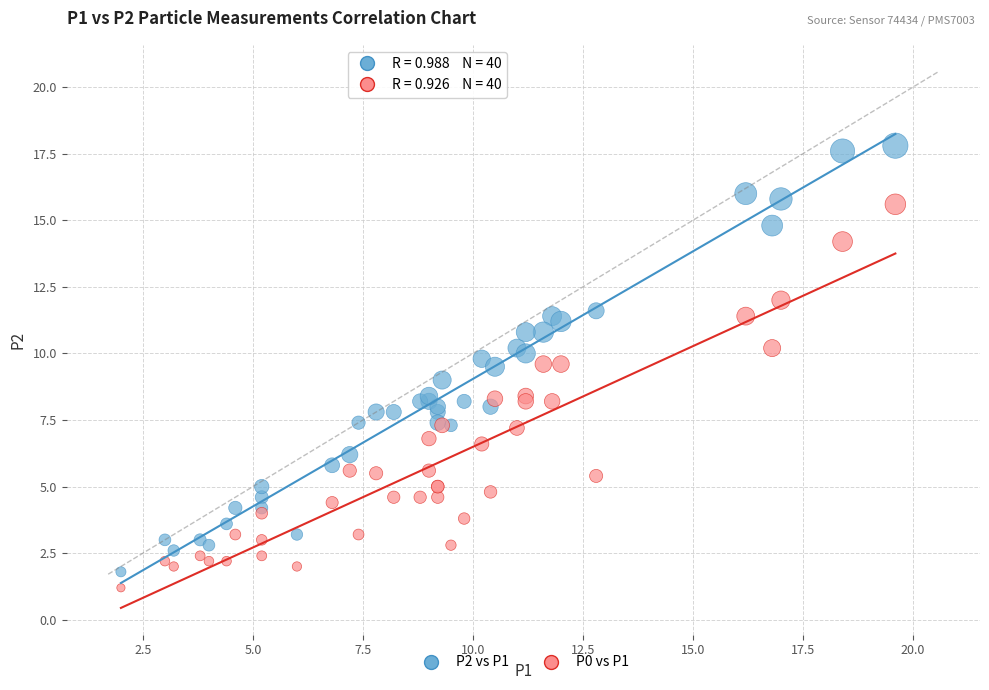

Which series reaches the minimum Y coordinate?

P0 vs P1